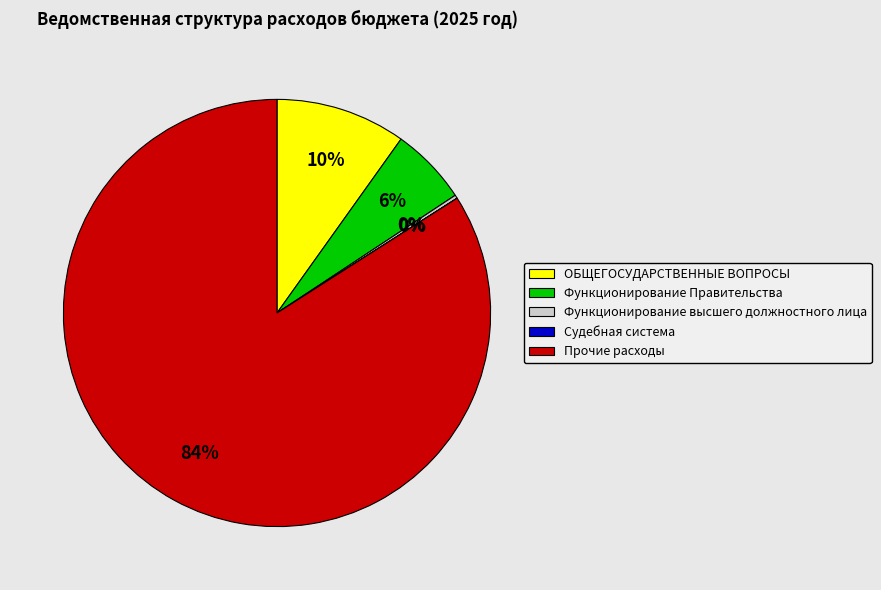

Does ОБЩЕГОСУДАРСТВЕННЫЕ ВОПРОСЫ account for over 50% of the chart?

No